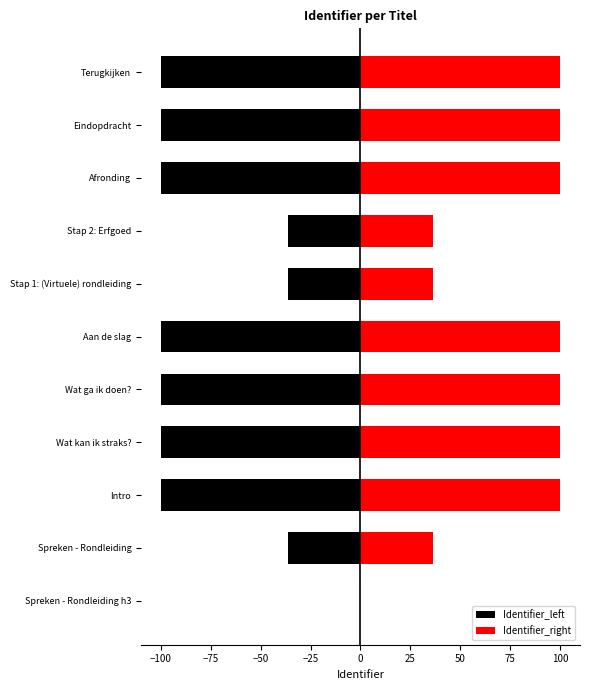

Rank the series at Stap 1: (Virtuele) rondleiding from highest to lowest value.

Identifier_right, Identifier_left